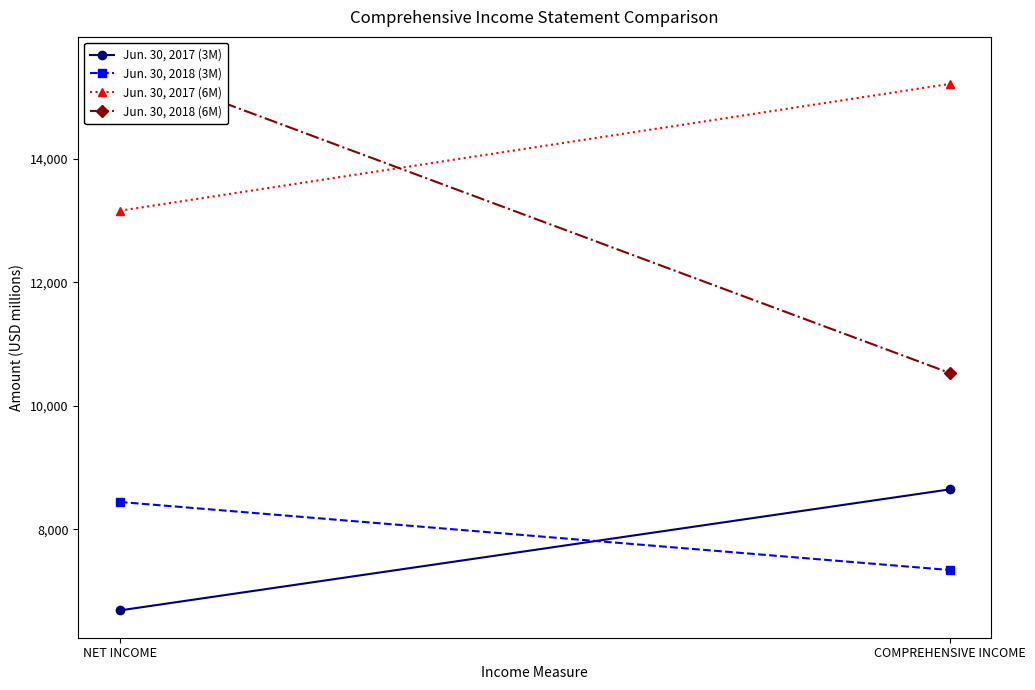

Does the chart have visible grid lines?

No